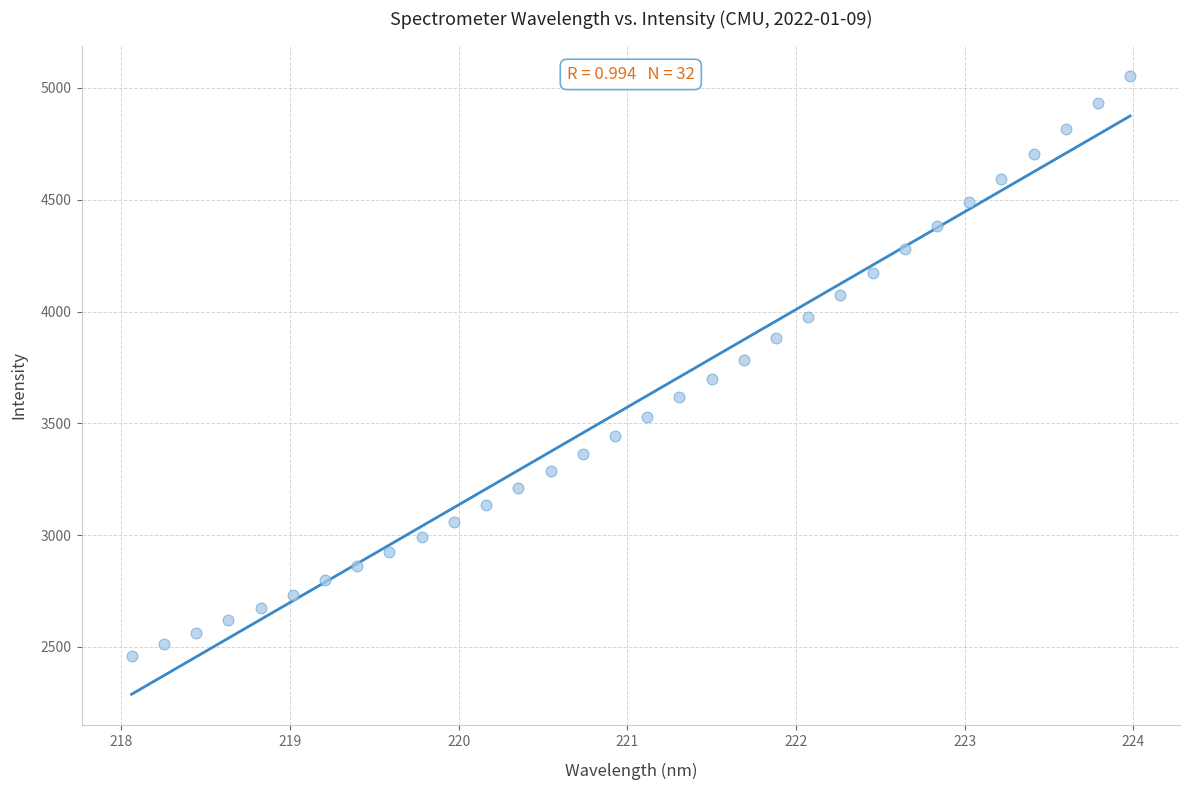

What is the range of X values (max minus min)?

5.9